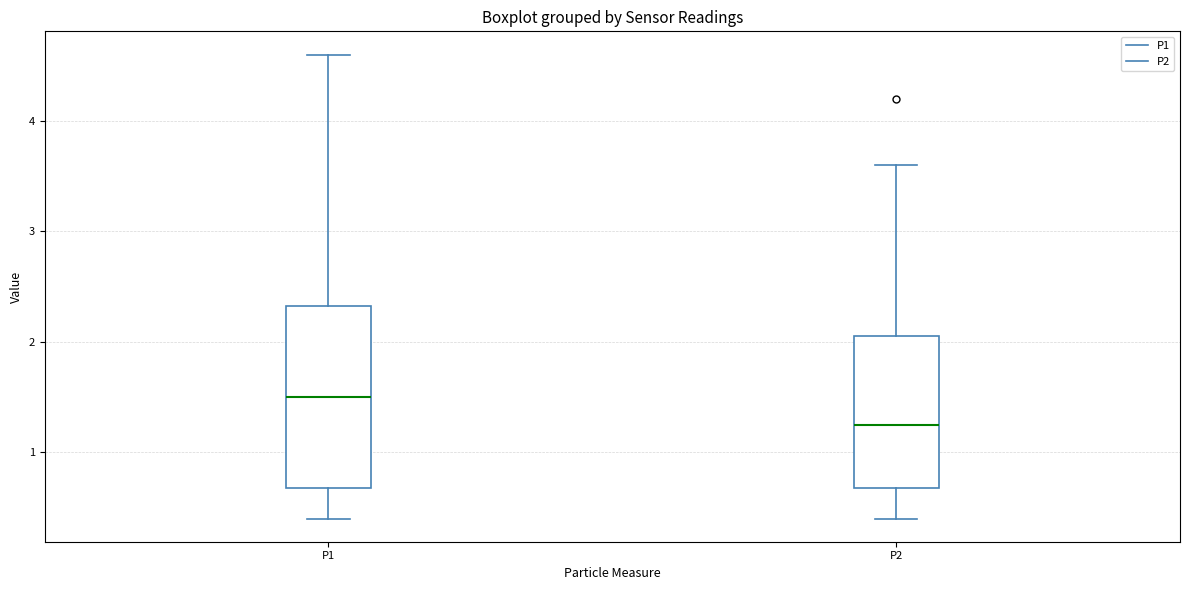

Comparing the boxes themselves (not the whiskers), which one is the tallest?

P1